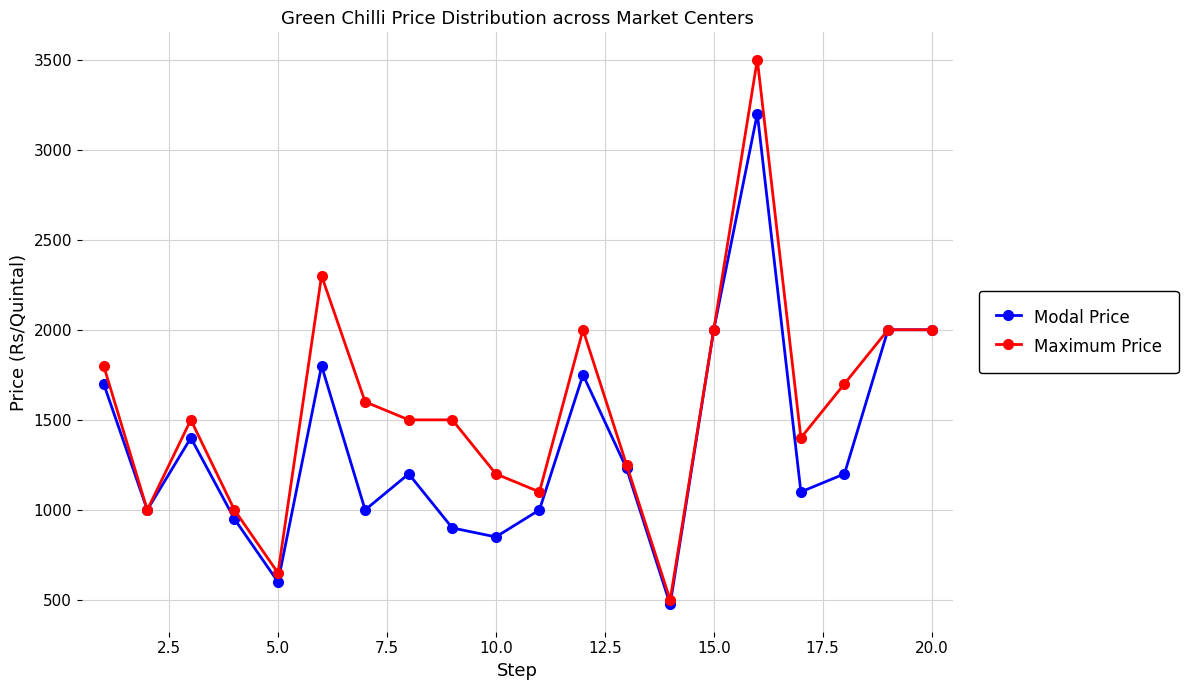

Which series has the widest spread of values?

Maximum Price